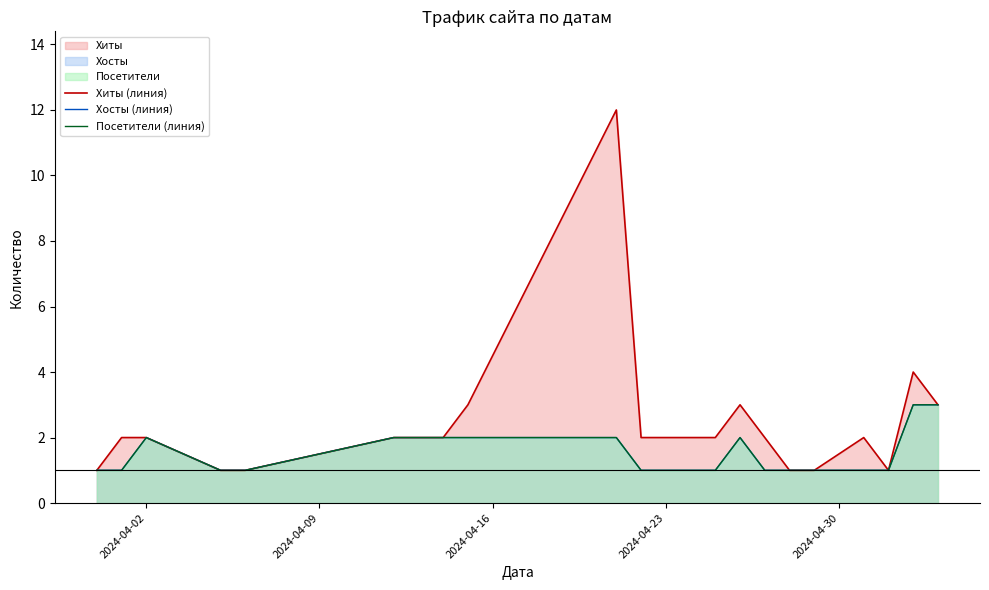

What is the average value of the Посетители (линия) series?

2